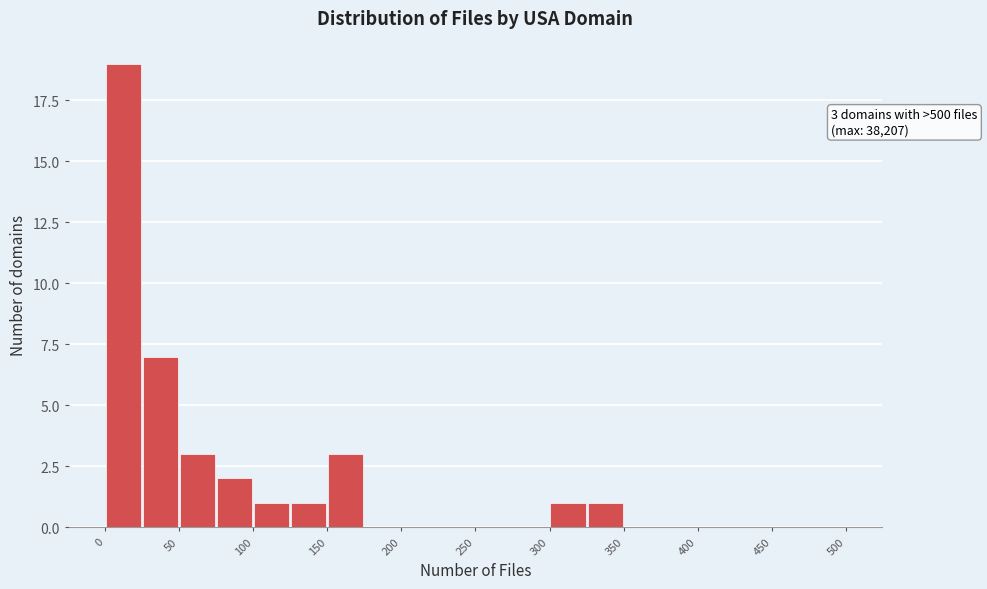

Which range on the x-axis has the tallest bar?

0 to 25